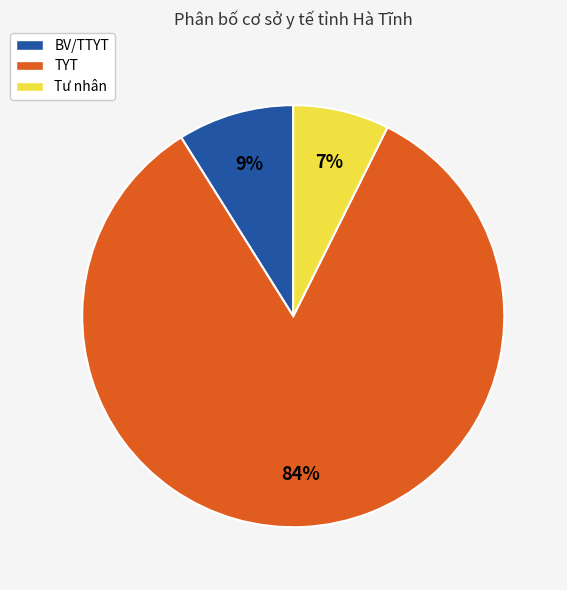

Is BV/TTYT the majority of the pie?

No